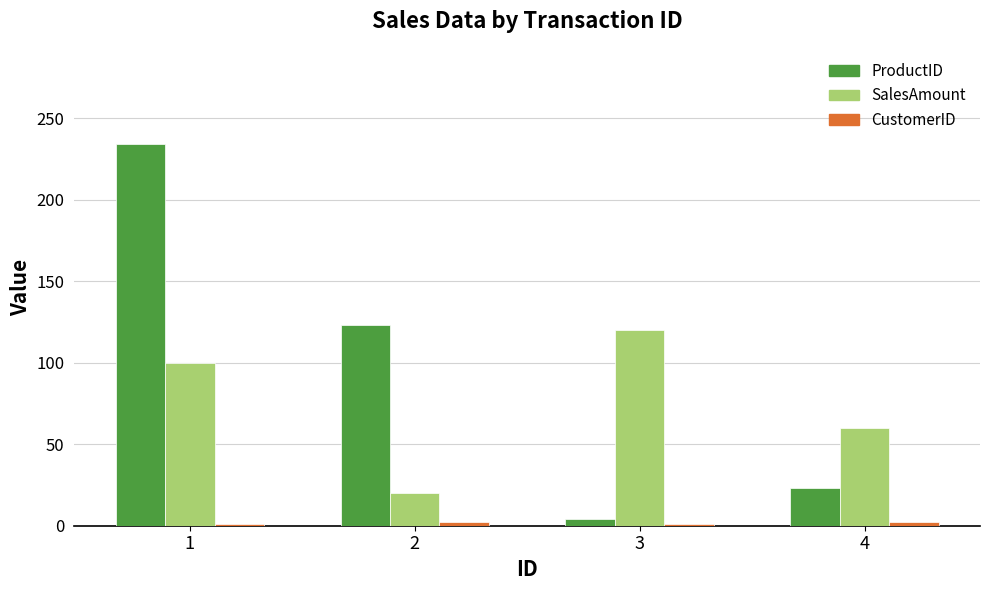

What is the highest value of the SalesAmount series?

120